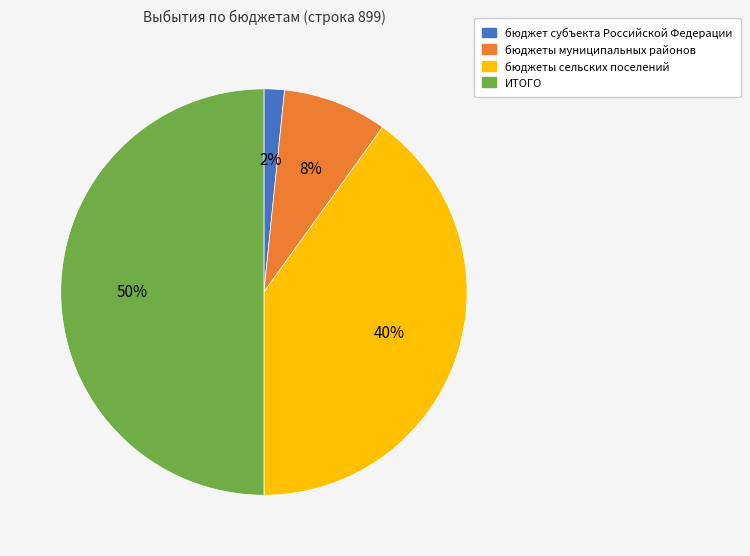

Do бюджеты муниципальных районов and бюджет субъекта Российской Федерации together represent more than half of the pie?

No